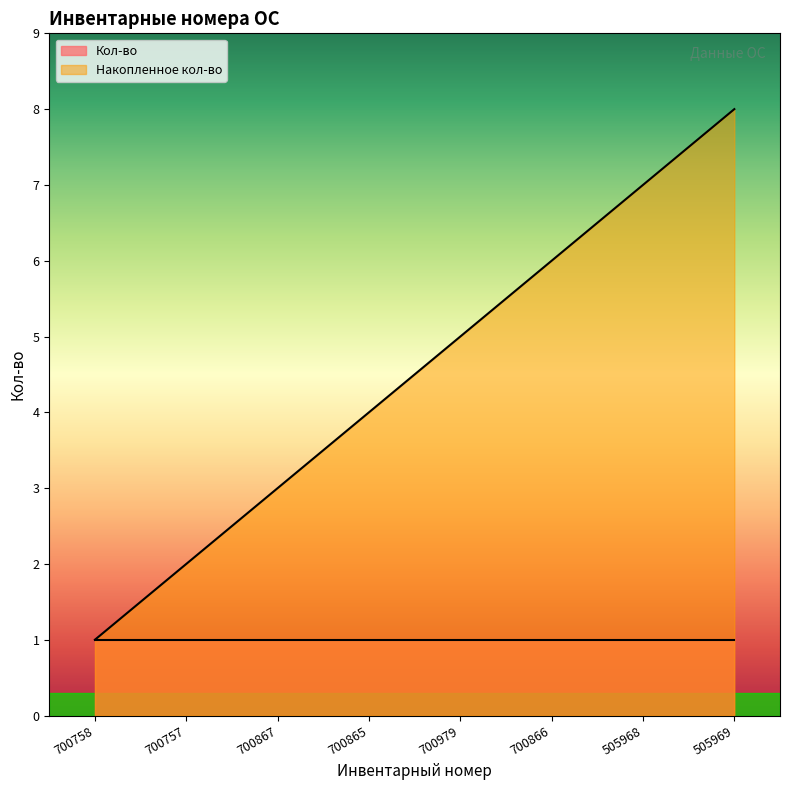

Approximately how many times larger is the value at 505969 compared to 700757?

4.0